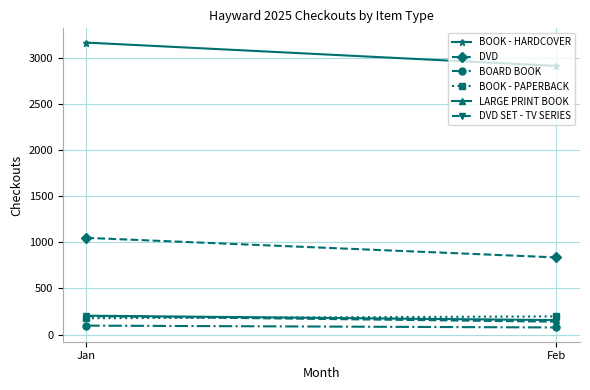

How many lines are shown in the chart?

6